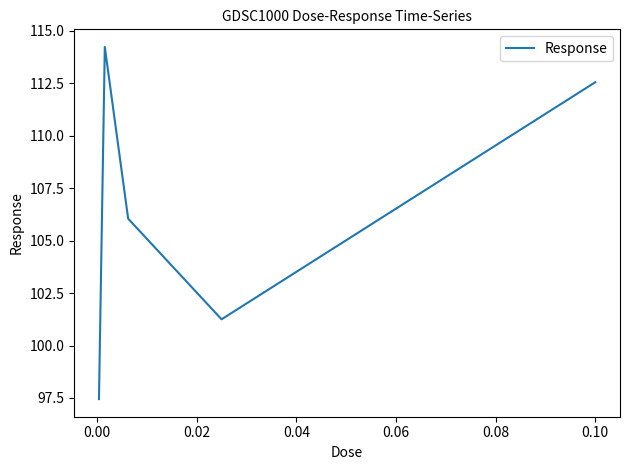

What is the average value?

106.3